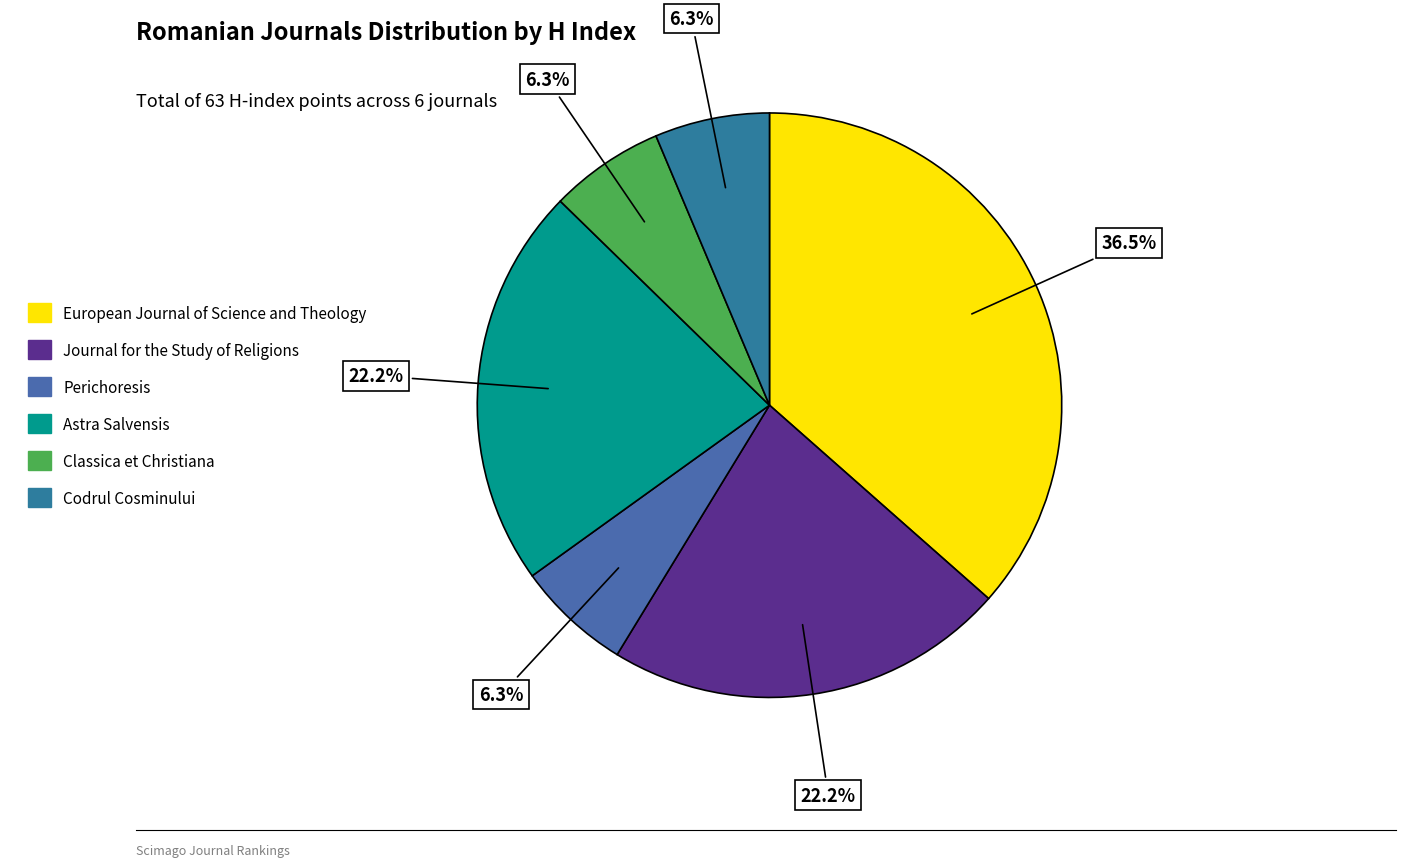

Is there a majority slice in this chart?

No